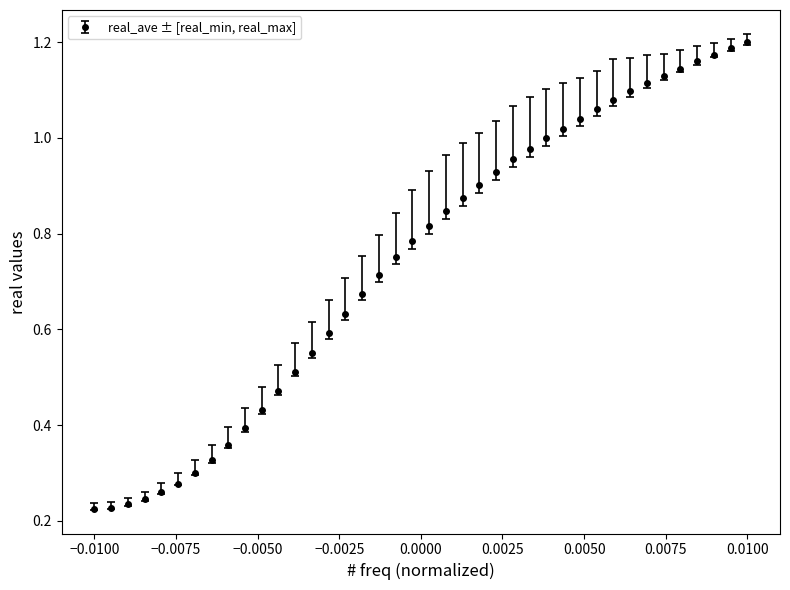

What is the sum of all values?

29.7